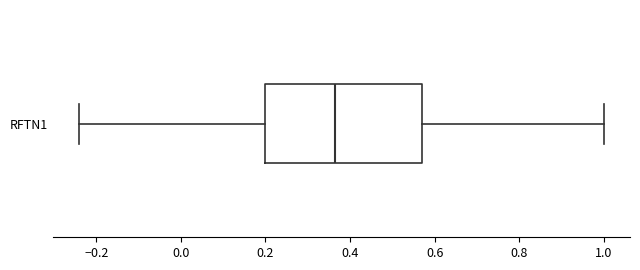

Where does the right whisker of the box for RFTN1 end on the x-axis? The values are not printed on the chart, so give them approximately, as read against the axis.

1.00